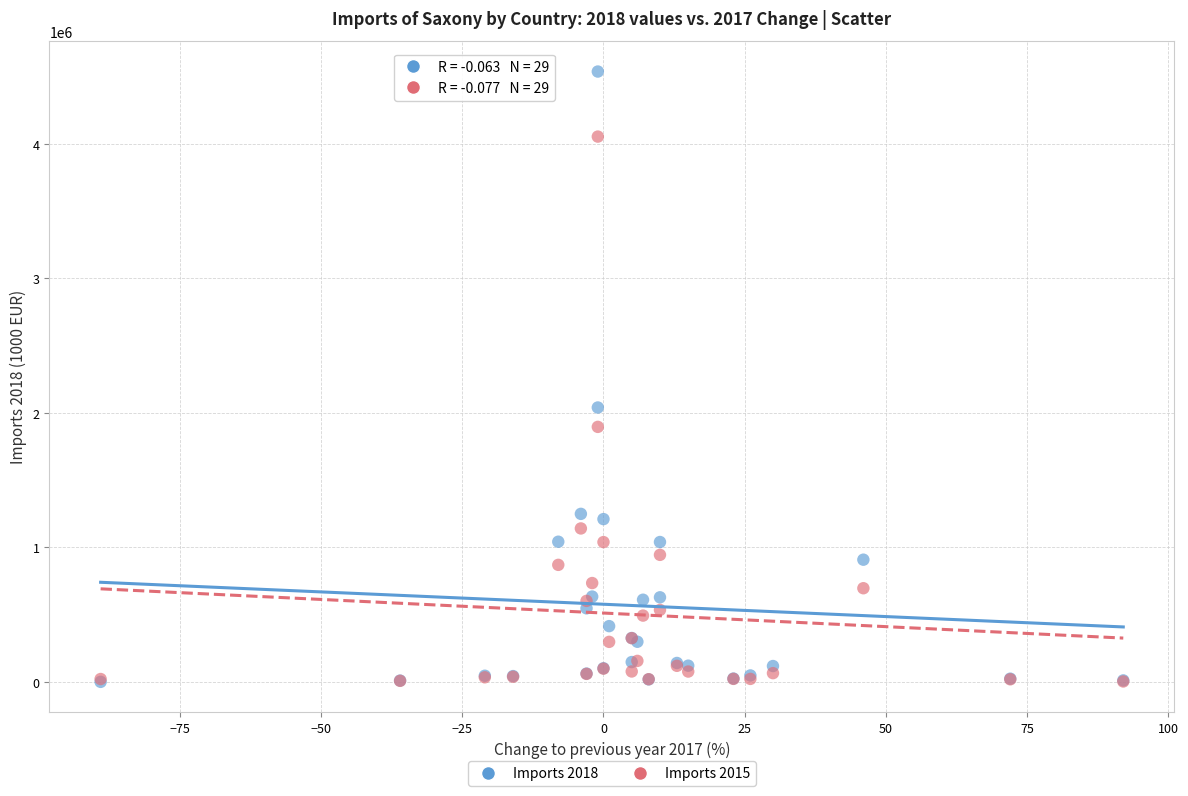

Across all series, what Y value is closest to 2269728?

2040752